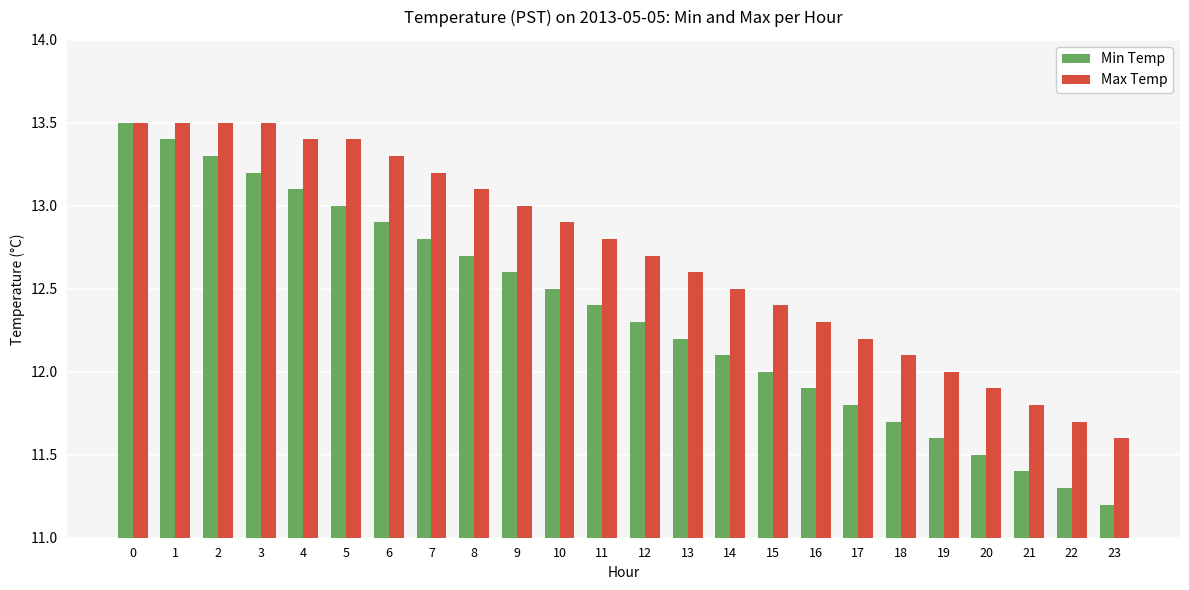

Is the value of Max Temp at 13 greater than the value of Min Temp at 20?

Yes